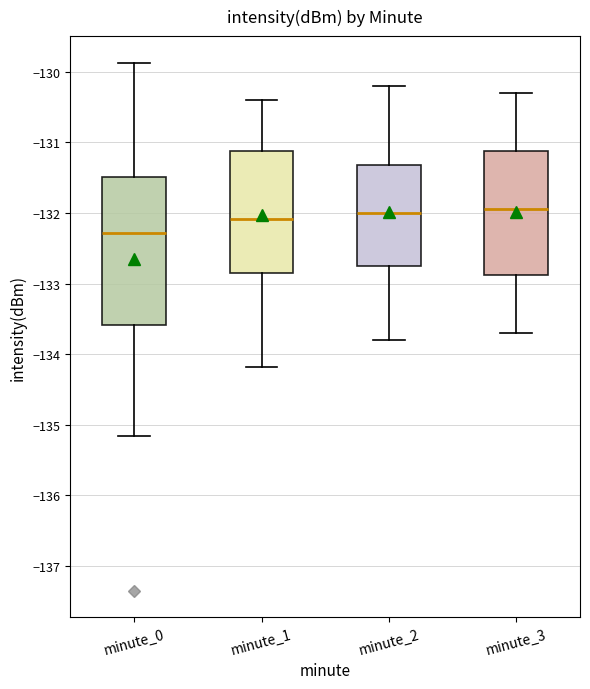

Where is the upper edge of the box for minute_1 on the y-axis? The values are not printed on the chart, so give them approximately, as read against the axis.

-131.1